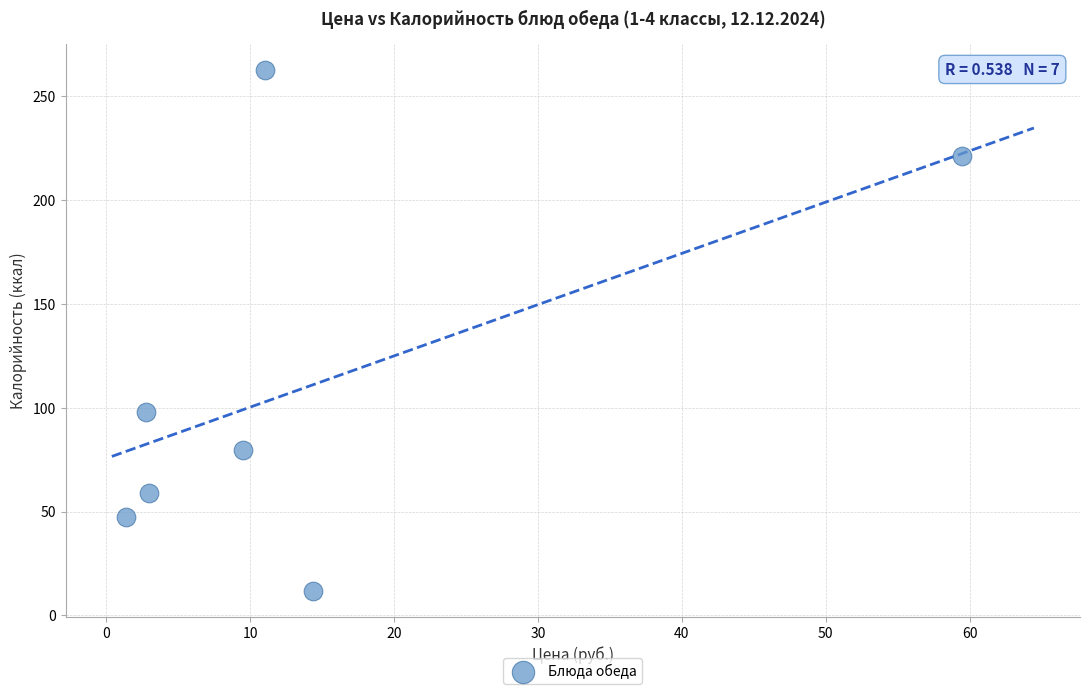

What Y value in the scatter plot is closest to 137?

98.0